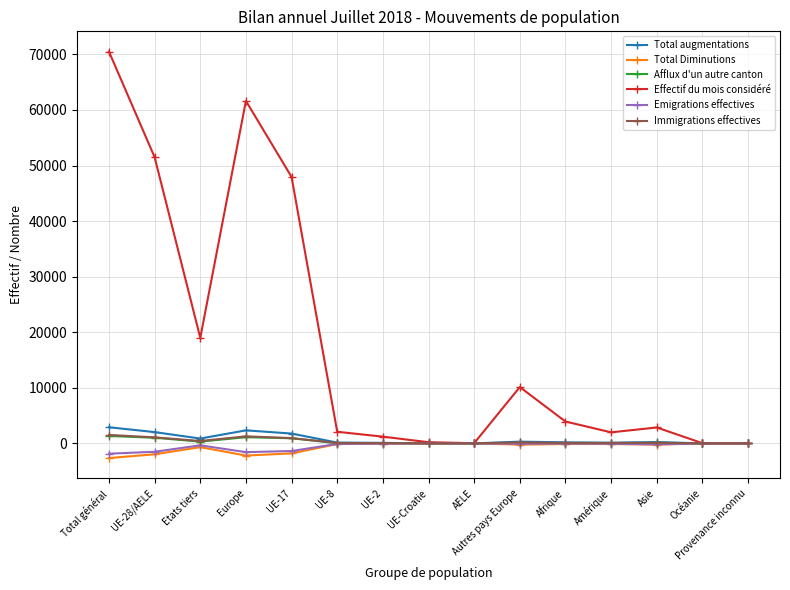

What is the smallest value displayed?

-2635